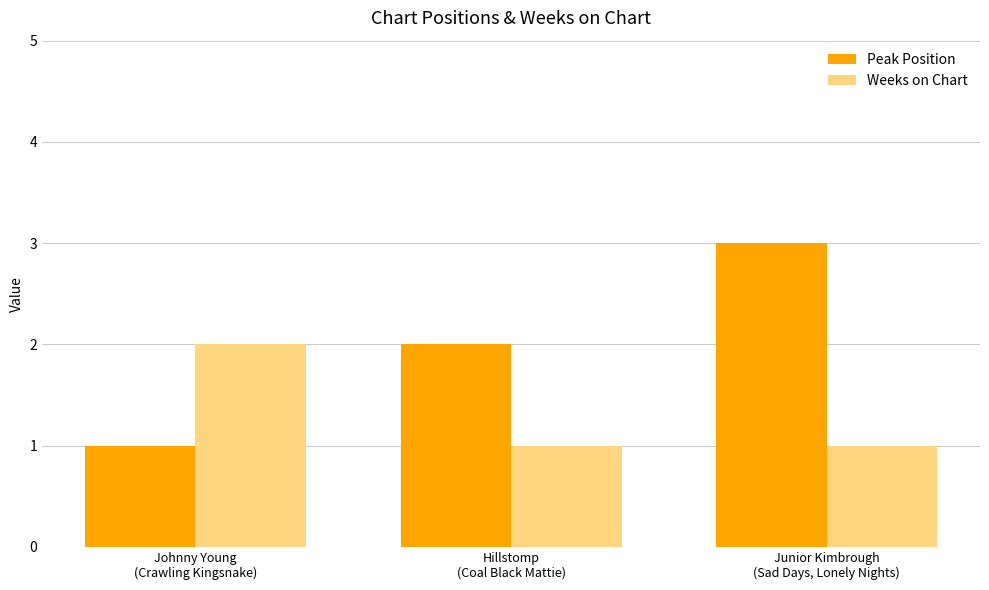

At Johnny Young
(Crawling Kingsnake), list the series in order from largest to smallest.

Weeks on Chart, Peak Position